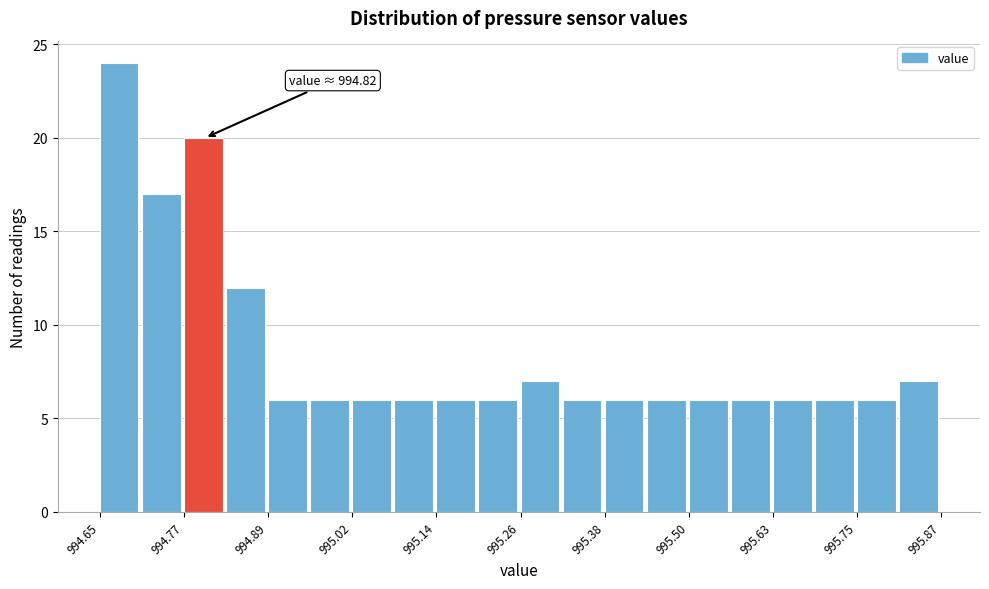

Read against the x-axis, roughly where is the centre of the tallest bar?

994.68